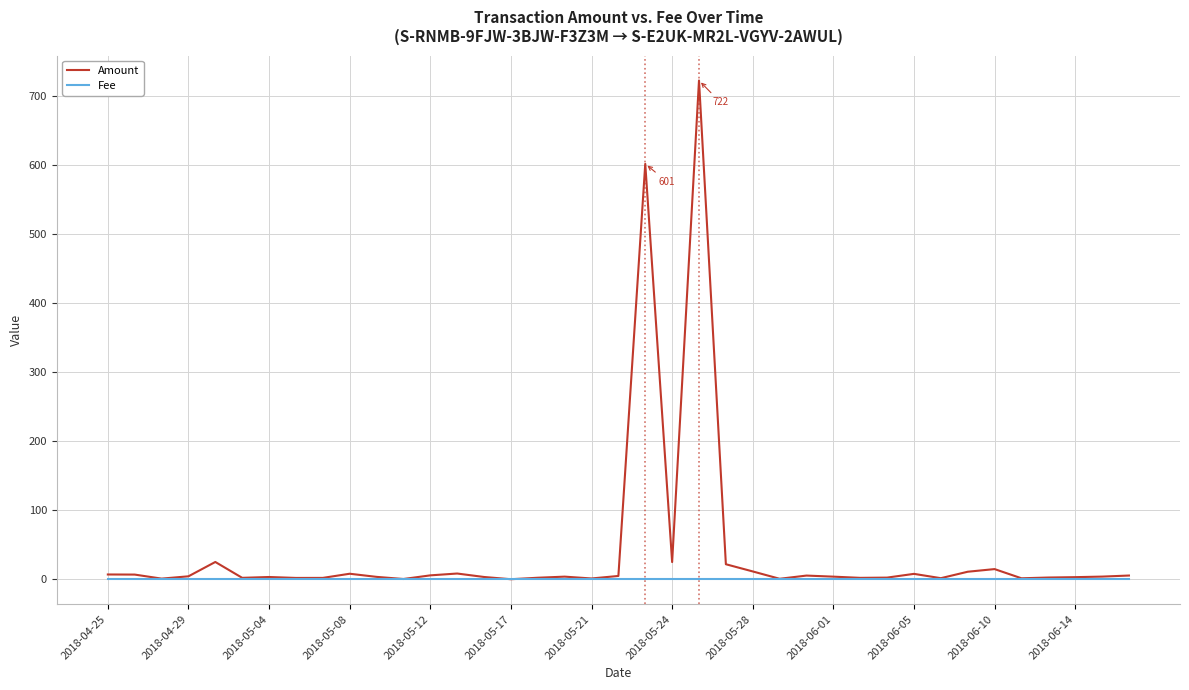

Does the chart have visible grid lines?

Yes